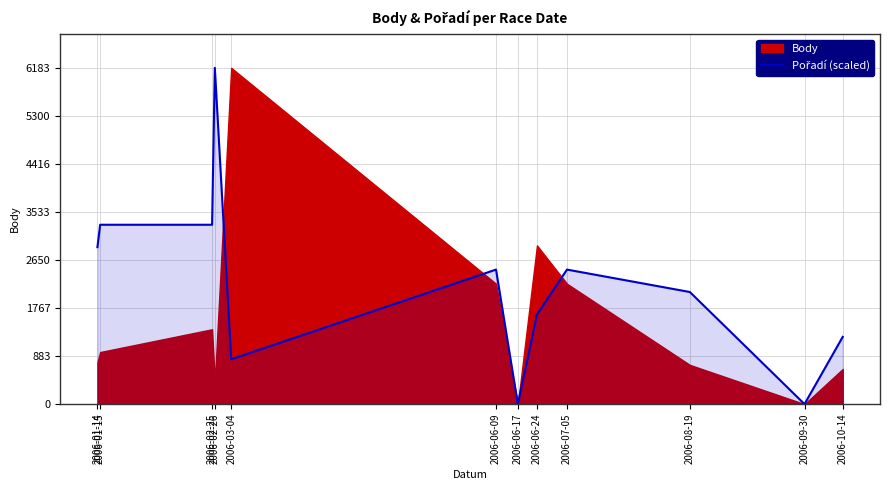

How many interior local valleys (lower than both neighbors) does the data have?

3